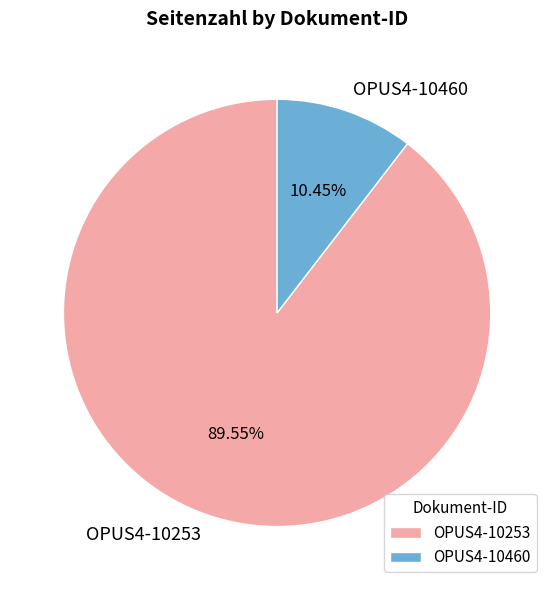

Which category has the biggest portion of the pie?

OPUS4-10253